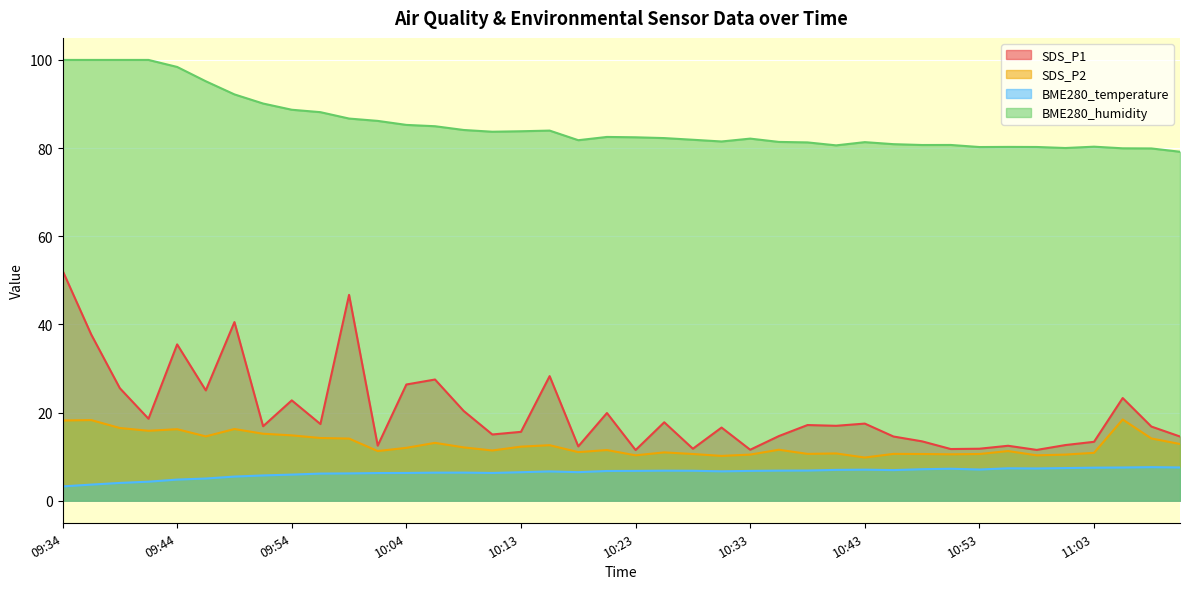

At which category does SDS_P2 reach its first local peak?

09:36